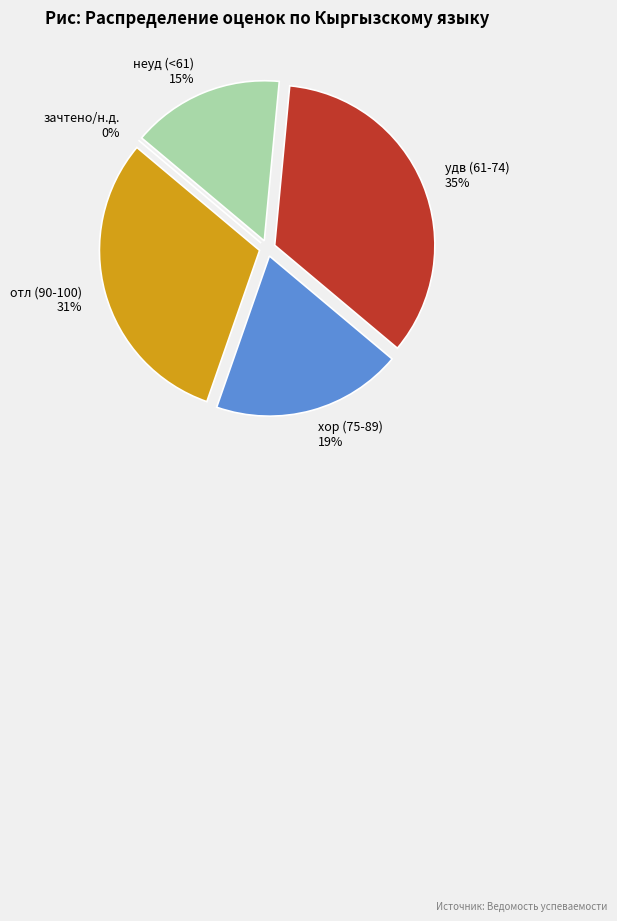

Which category has the biggest portion of the pie?

удв (66)